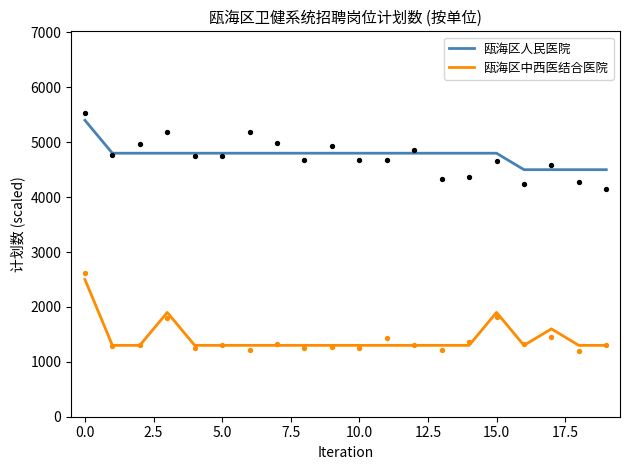

What are all the series names shown in the legend?

瓯海区人民医院, 瓯海区中西医结合医院